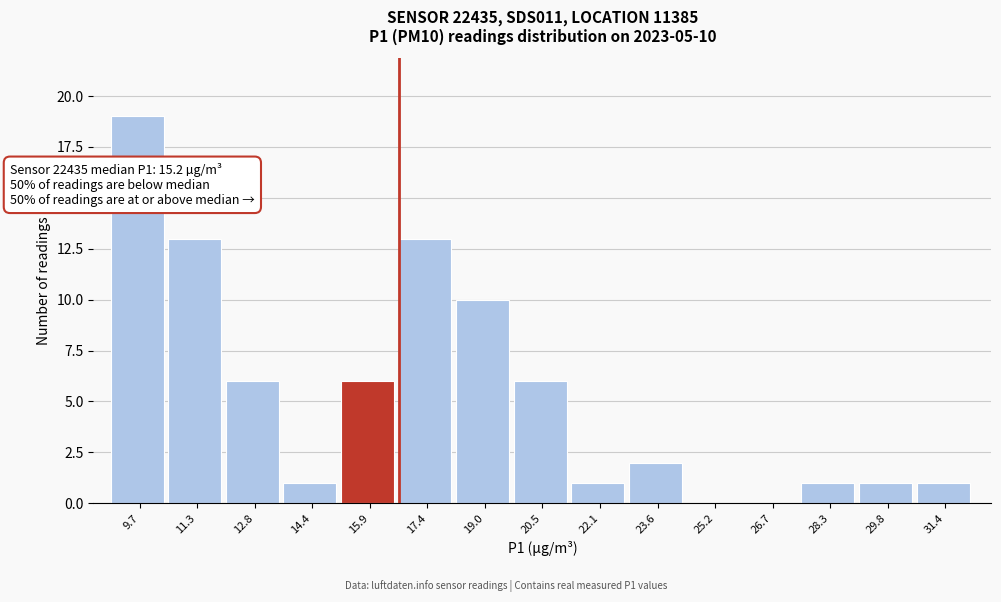

Which range on the x-axis has the tallest bar?

9.0 to 10.4